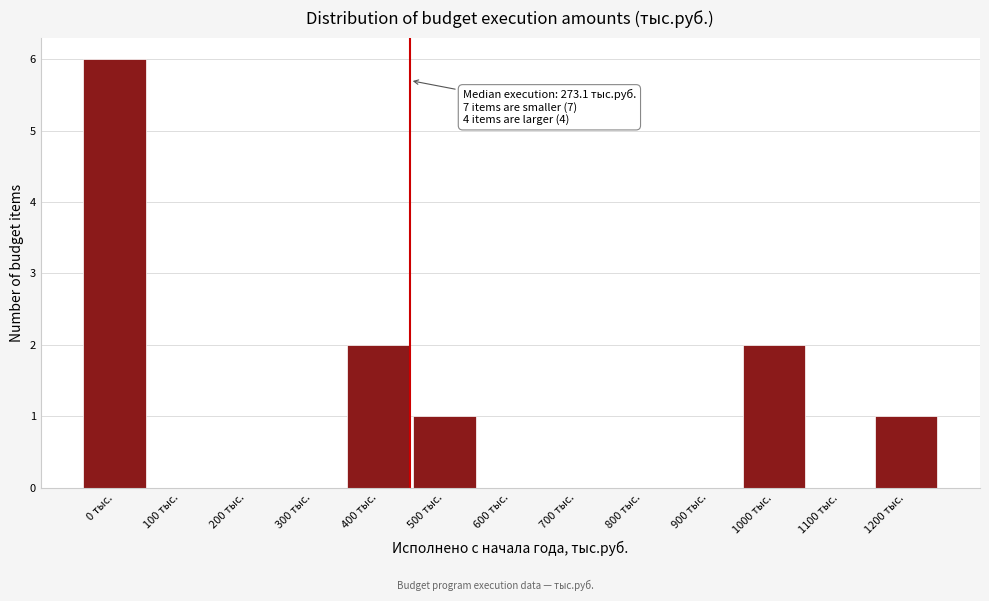

Reading right to left, list all the values displayed in this chart.

1200 тыс.=1	1100 тыс.=0	1000 тыс.=2	900 тыс.=0	800 тыс.=0	700 тыс.=0	600 тыс.=0	500 тыс.=1	400 тыс.=2	300 тыс.=0	200 тыс.=0	100 тыс.=0	0 тыс.=6